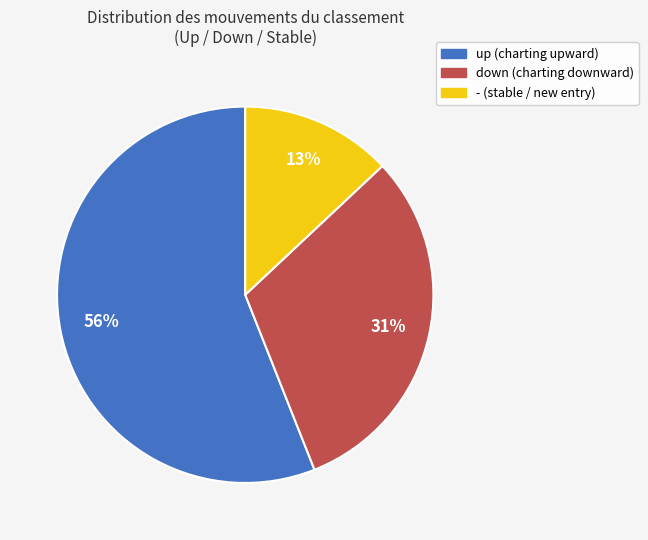

To the nearest percent, what is the difference between the up and down slice percentages?

25%